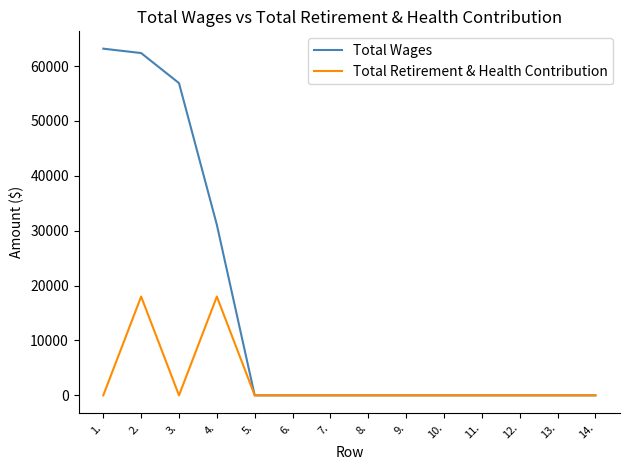

At which category does Total Retirement & Health Contribution reach its first local valley?

3.